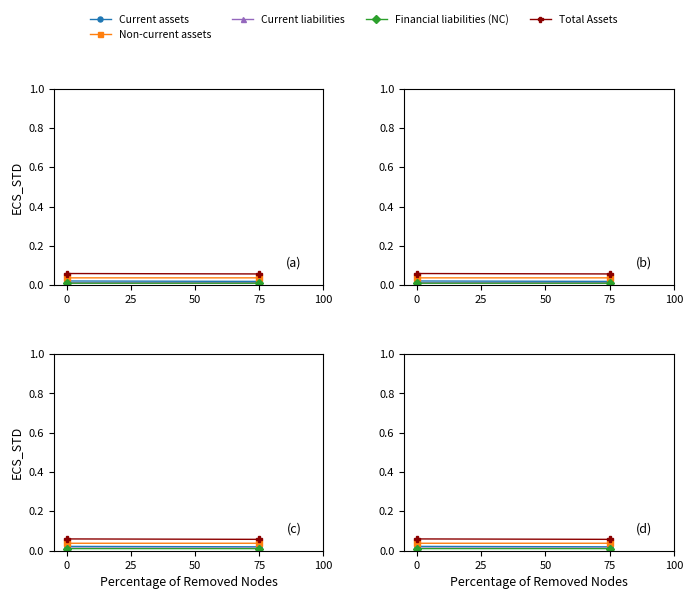

Is it true that Total Assets equals 0.0 at 0?

False